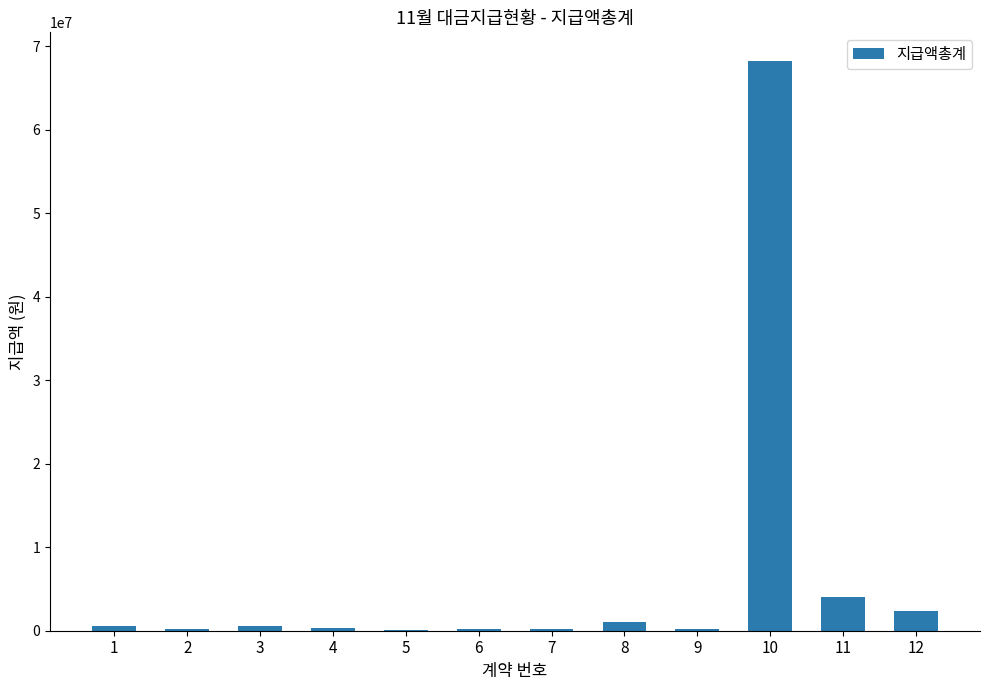

What is the sum of the values at 1 and 4?

820000